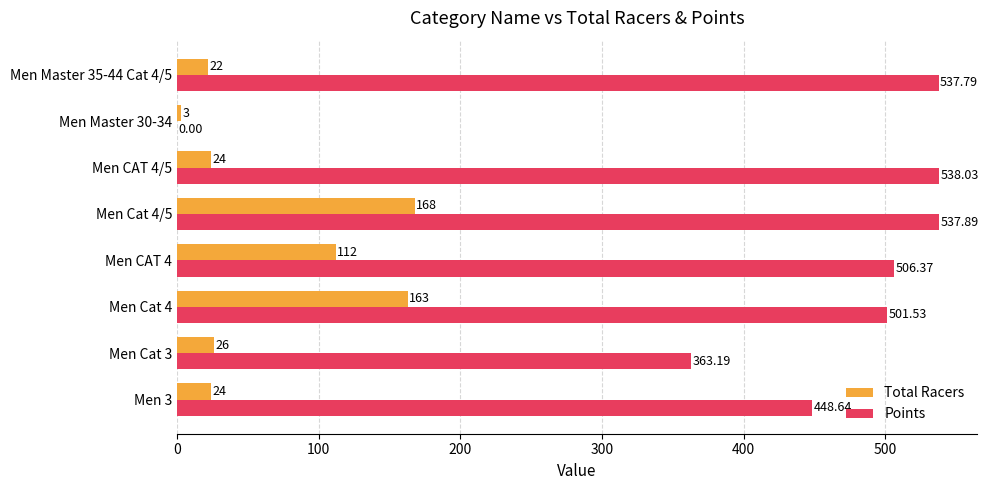

At which category is the sum across all series the highest?

Men Cat 4/5